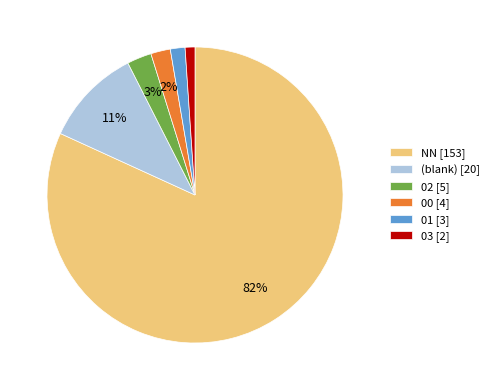

Do 01 [3] and 00 [4] together represent more than half of the pie?

No